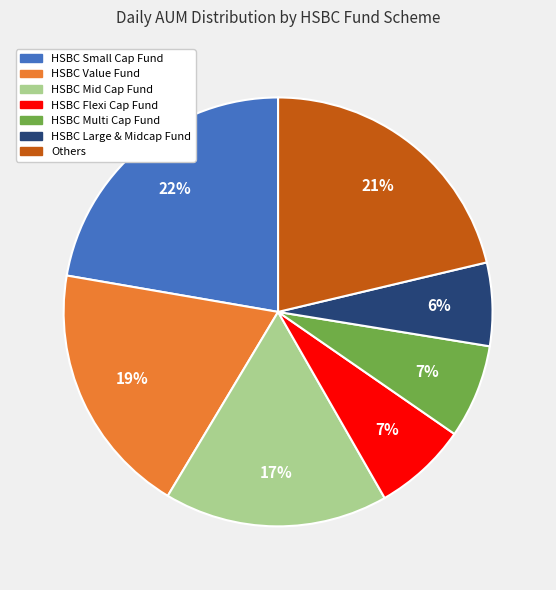

To the nearest percent, what percentage of the pie is HSBC Small Cap Fund?

22%